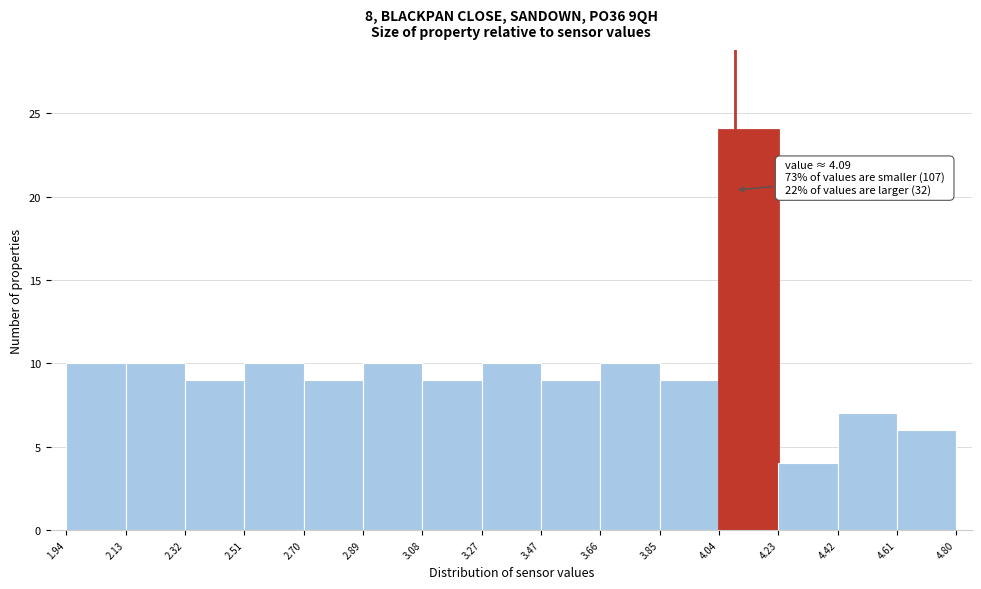

Which range on the x-axis has the tallest bar?

4.04 to 4.23